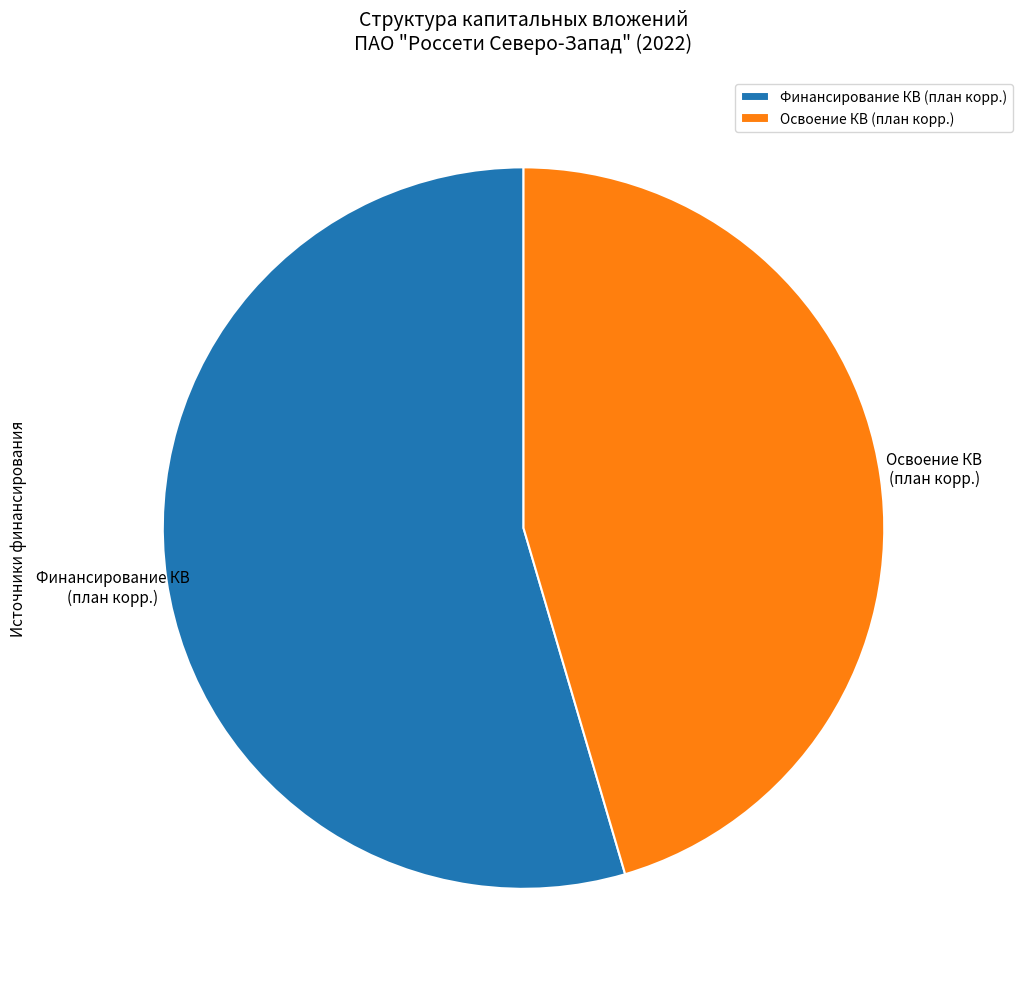

Do Финансирование КВ (план корр.) and Освоение КВ (план корр.) together represent more than half of the pie?

Yes